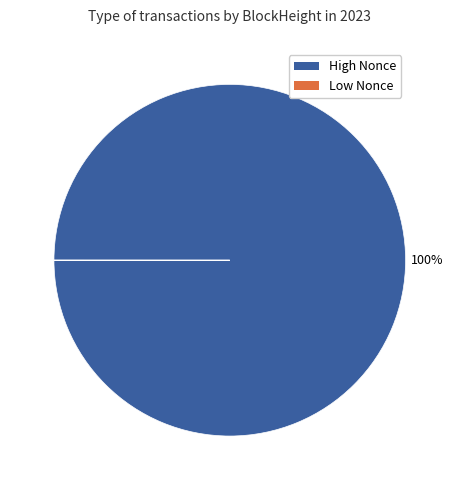

To the nearest percent, what is the average slice percentage?

50%